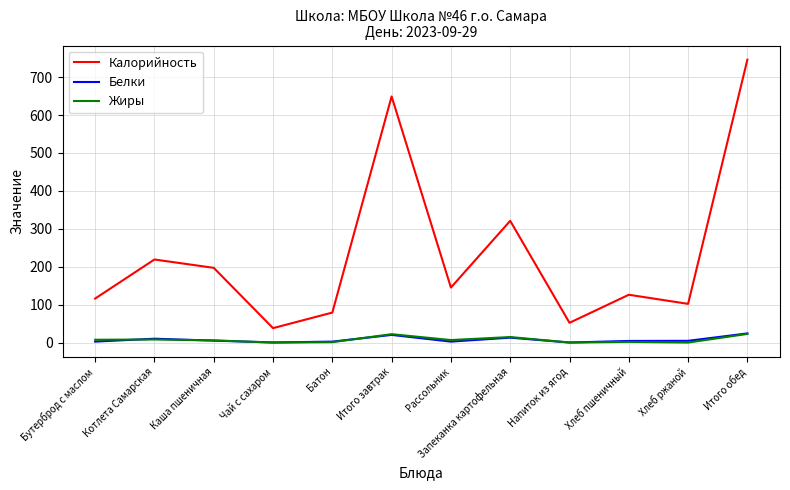

At which label does Калорийность reach its peak?

Итого обед